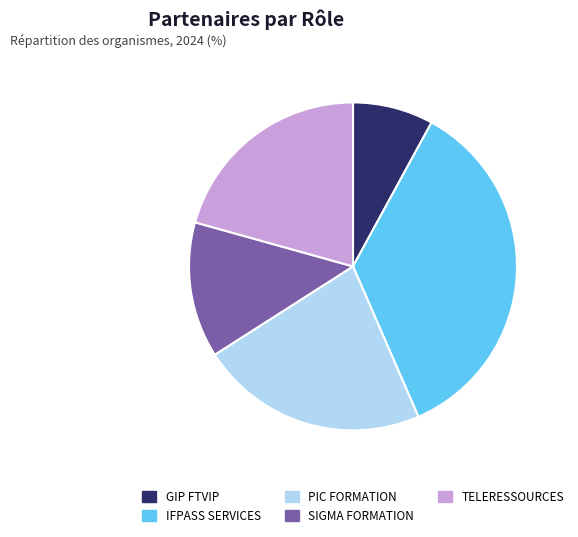

Rank the categories by value from lowest to highest.

GIP FTVIP, SIGMA FORMATION, TELERESSOURCES, PIC FORMATION, IFPASS SERVICES